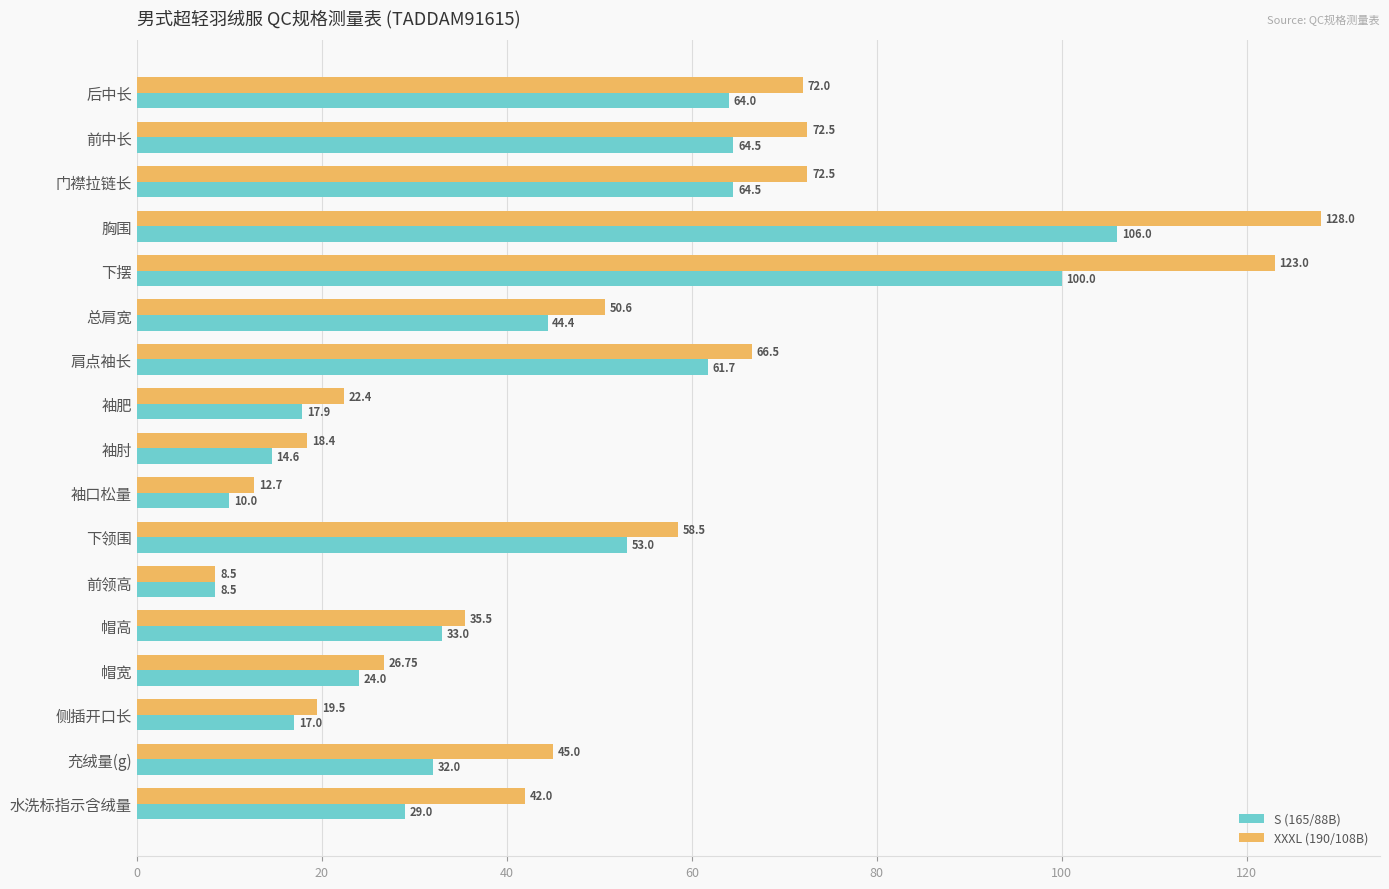

Which series changed the most between 门襟拉链长 and 帽宽?

XXXL (190/108B)